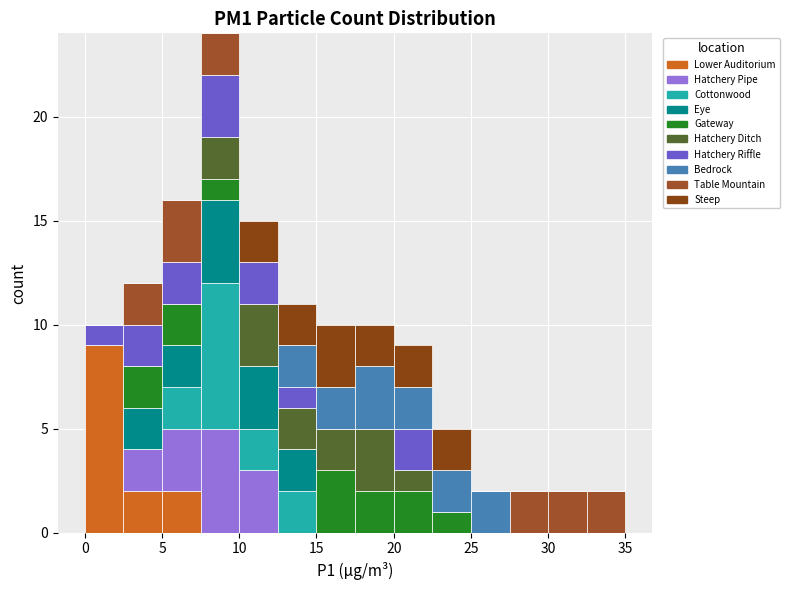

What is the total height of the stacked bar covering 12.5 to 15.0 on the x-axis? The values are not printed on the chart, so give them approximately, as read against the axis.

11